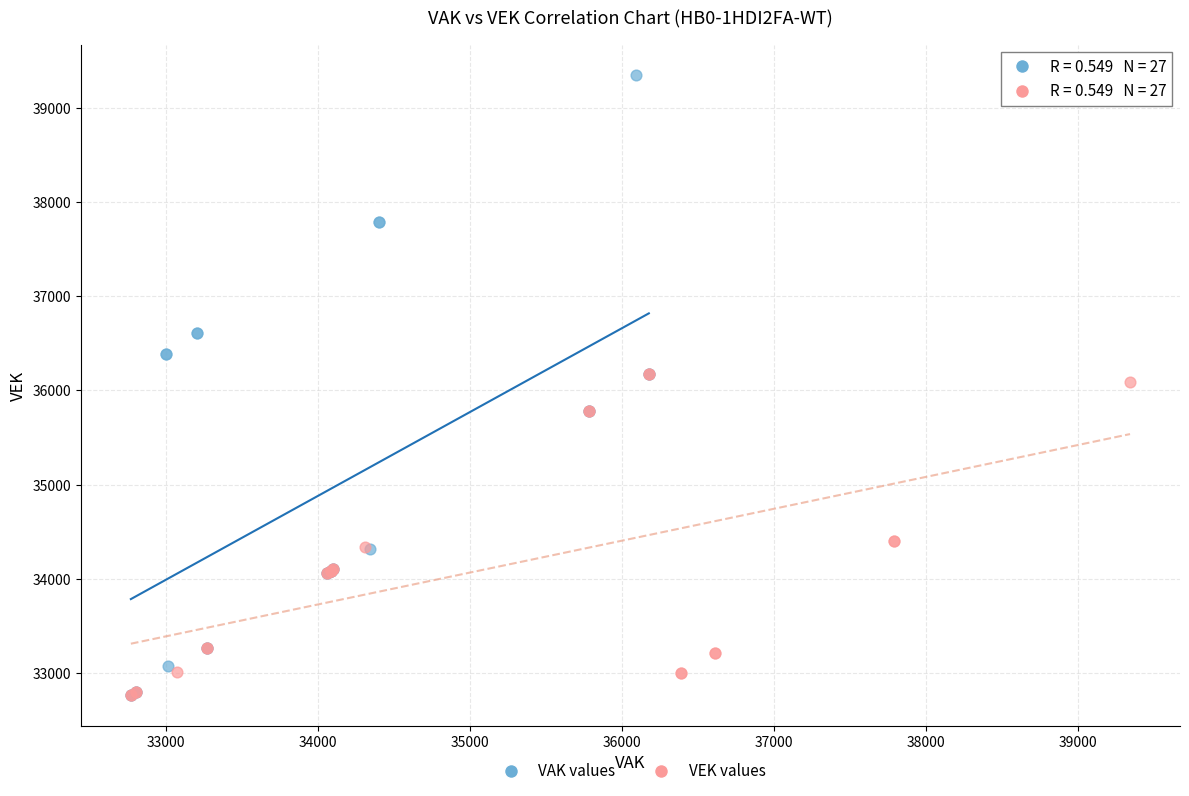

Which series has the largest Y range (max minus min)?

VAK values